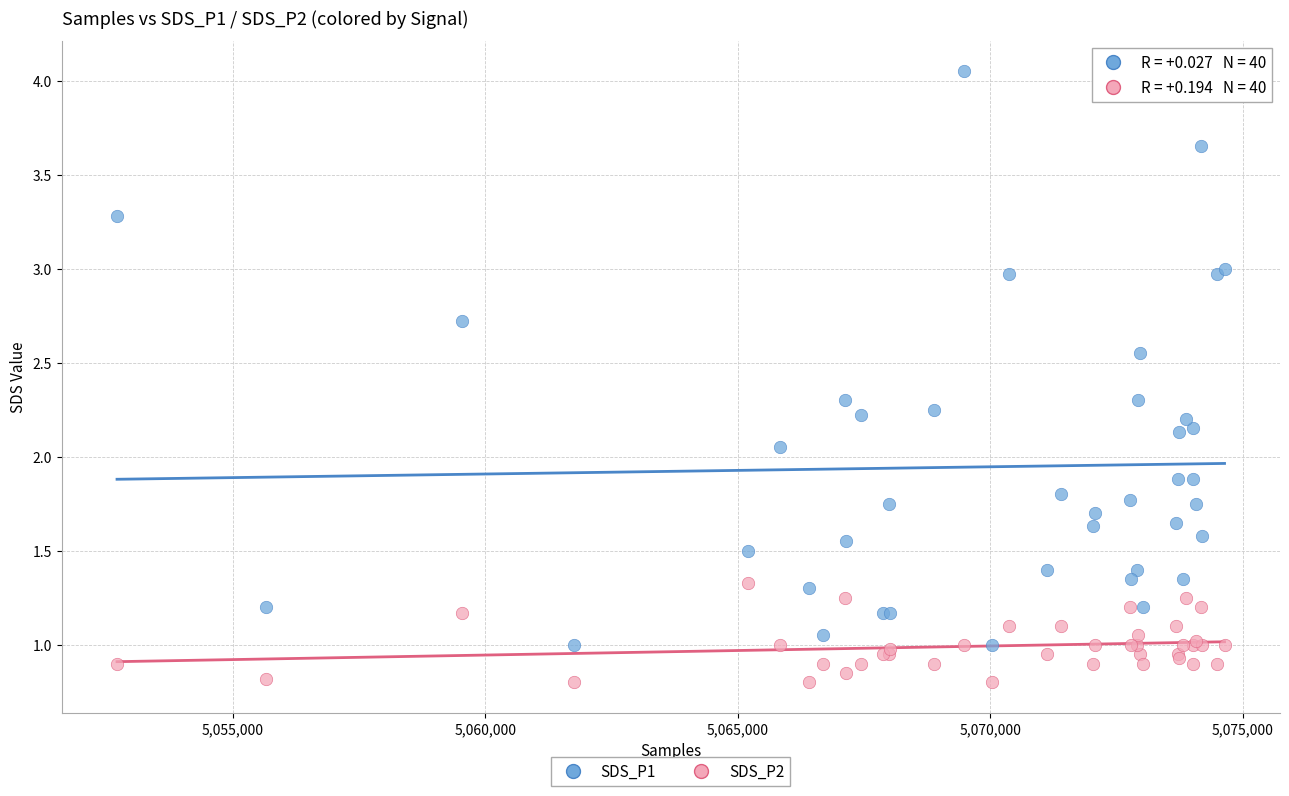

What are all the series names shown in the legend?

SDS_P1, SDS_P2